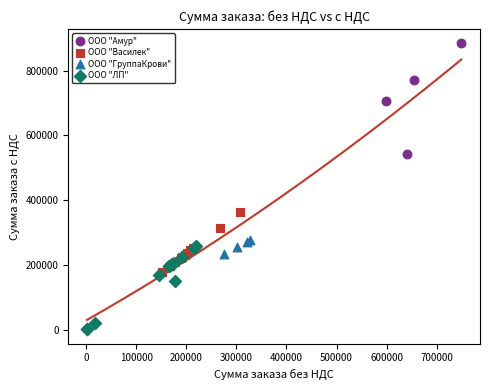

What are all the series names shown in the legend?

ООО "Амур", ООО "Василек", ООО "ГруппаКрови", ООО "ЛП"